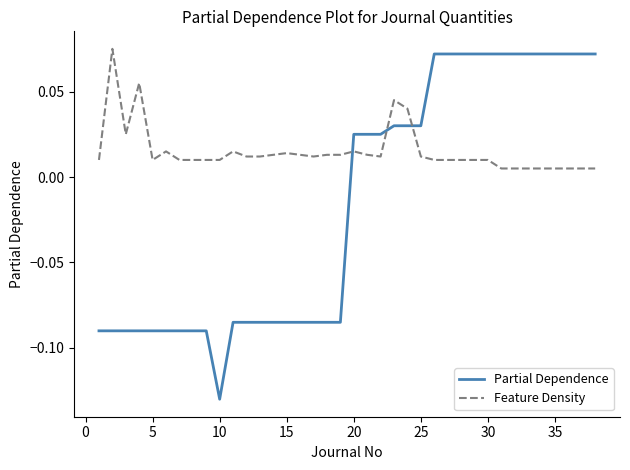

Rank the series by their average value, from lowest to highest.

Partial Dependence, Feature Density